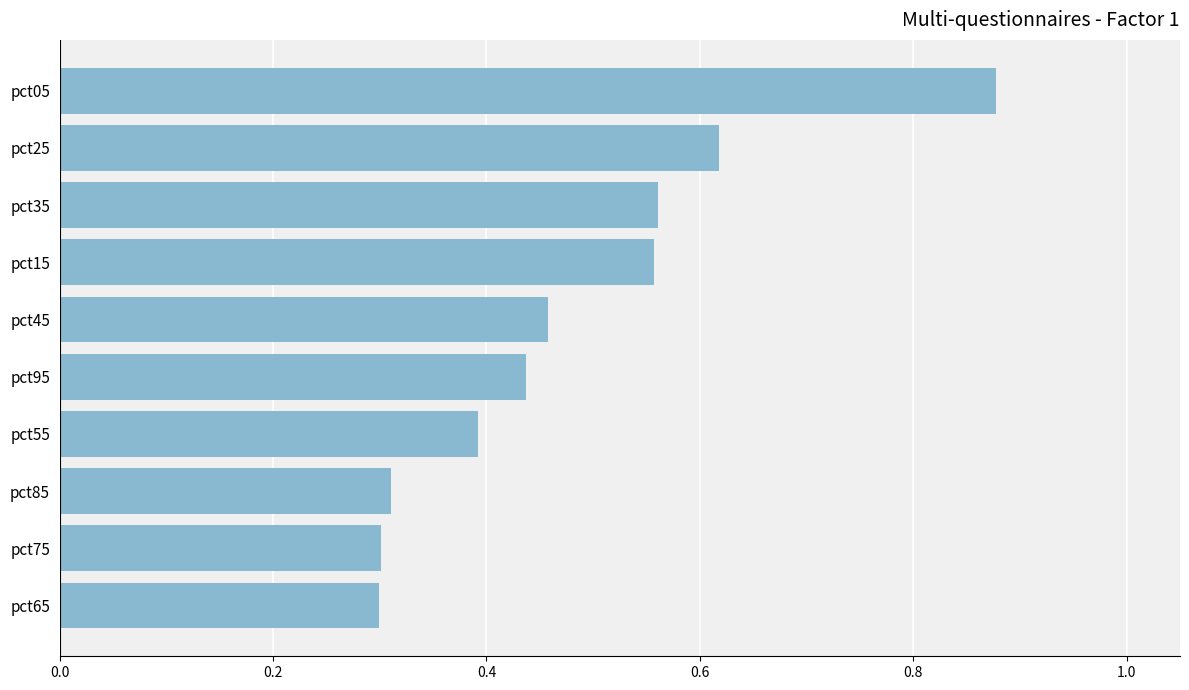

Which has a higher value, pct55 or pct25?

pct25